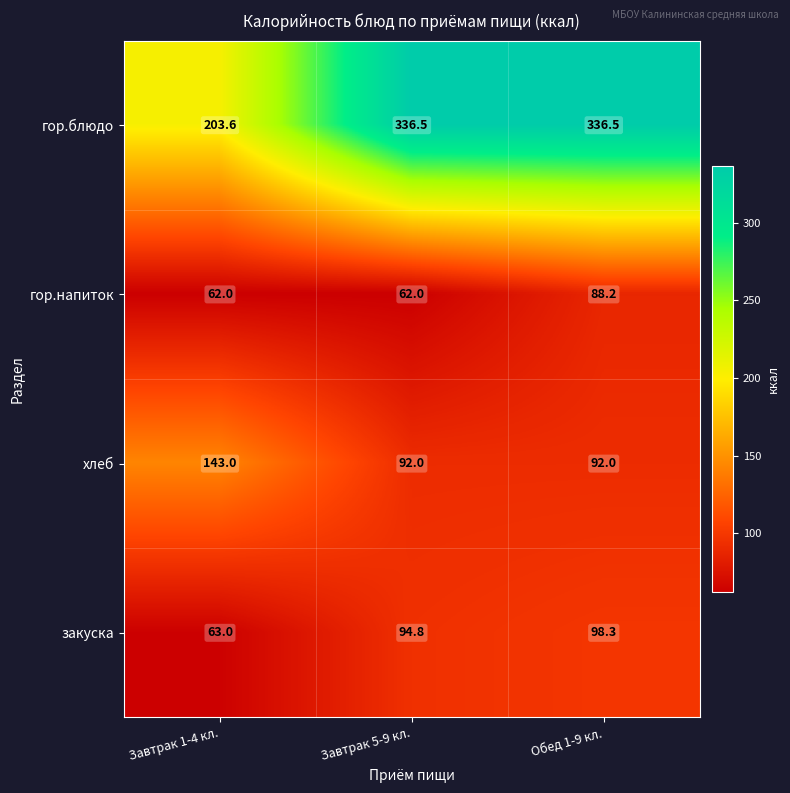

At which label does закуска reach its peak?

Обед 1-9 кл.